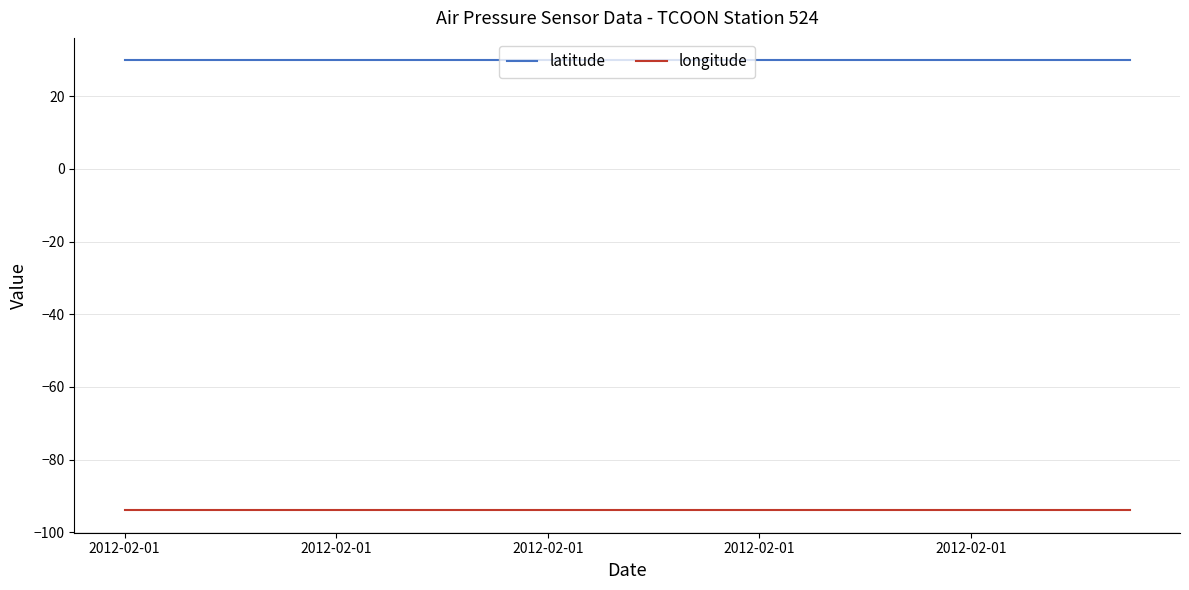

True or false: longitude and latitude intersect in this chart.

False